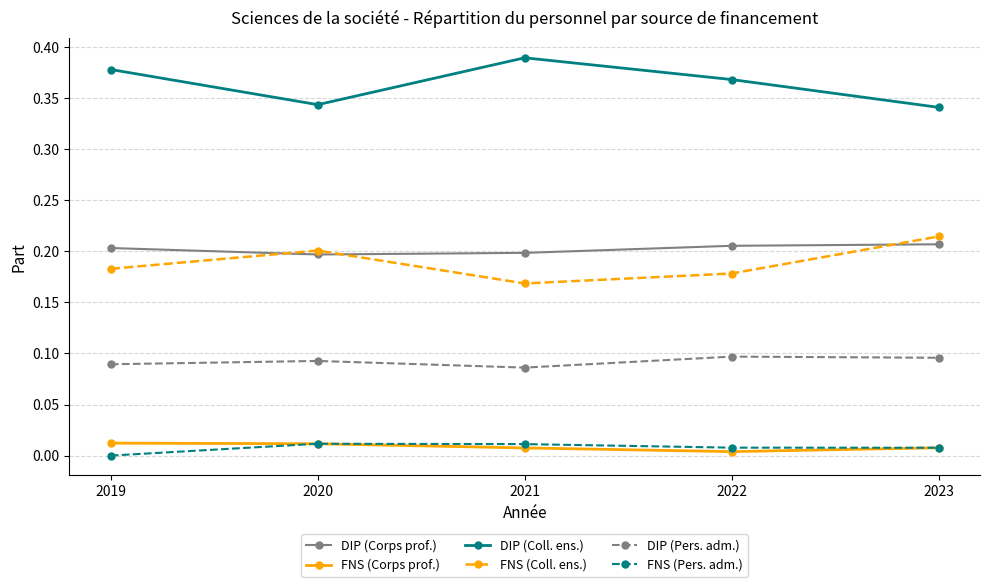

True or false: FNS (Coll. ens.) and FNS (Pers. adm.) intersect in this chart.

False